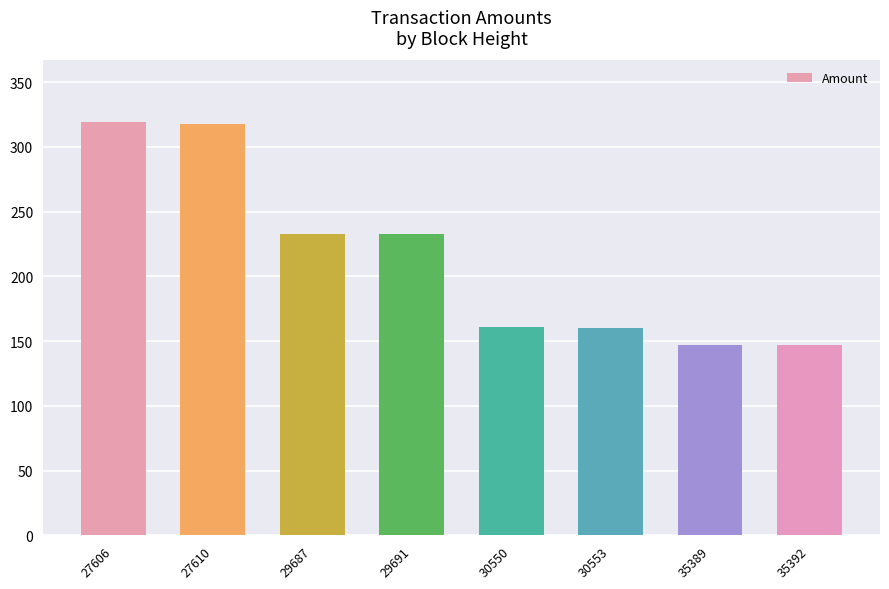

What is the maximum value shown in the chart?

318.9